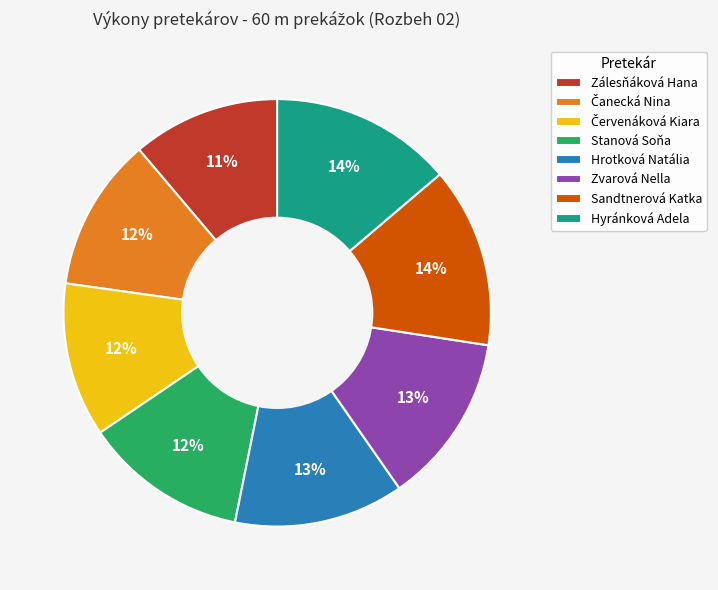

What is the ratio of the value at Sandtnerová Katka to the value at Hrotková Natália?

1.1